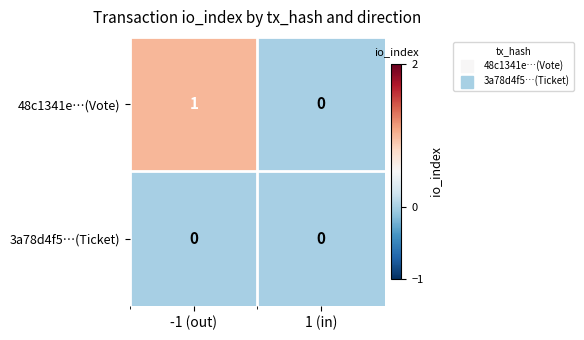

Reading right to left, what are all the values shown in this chart?

48c1341e…(Vote): 1 (in)=0	-1 (out)=1
3a78d4f5…(Ticket): 1 (in)=0	-1 (out)=0